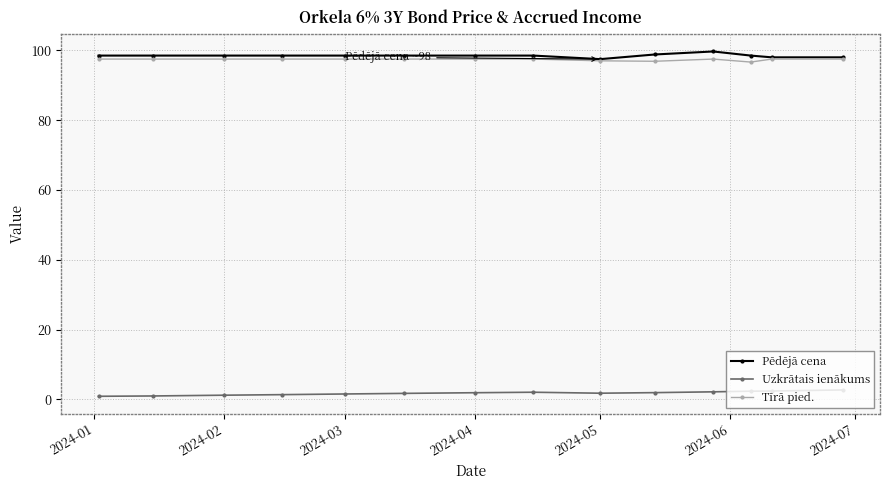

True or false: Uzkrātais ienākums and Pēdējā cena cross at least once.

False